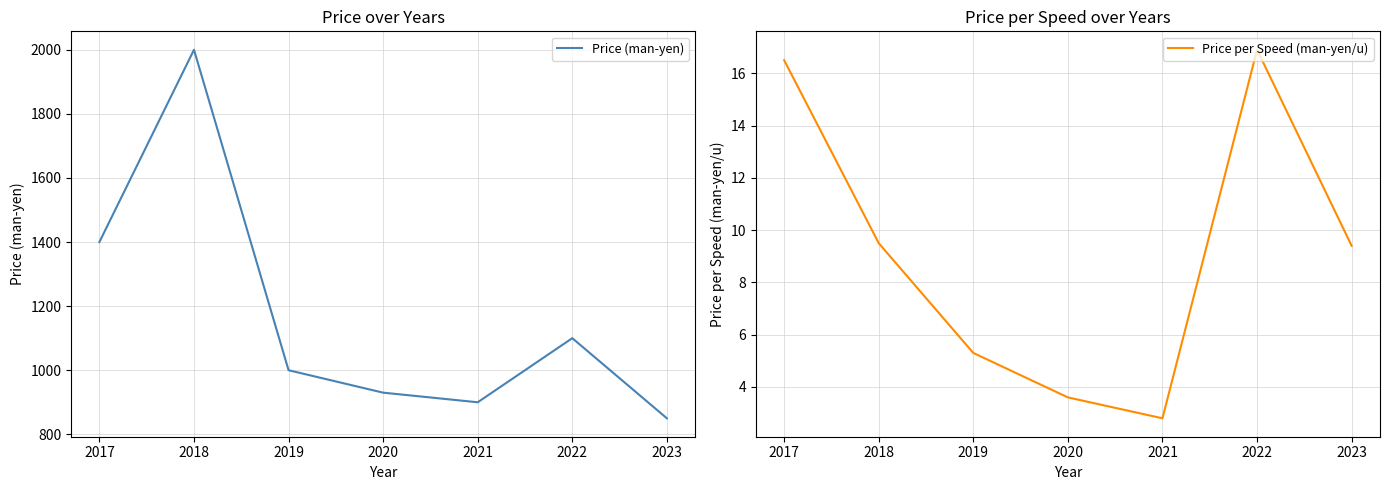

At which category is the sum across all series the highest?

2018